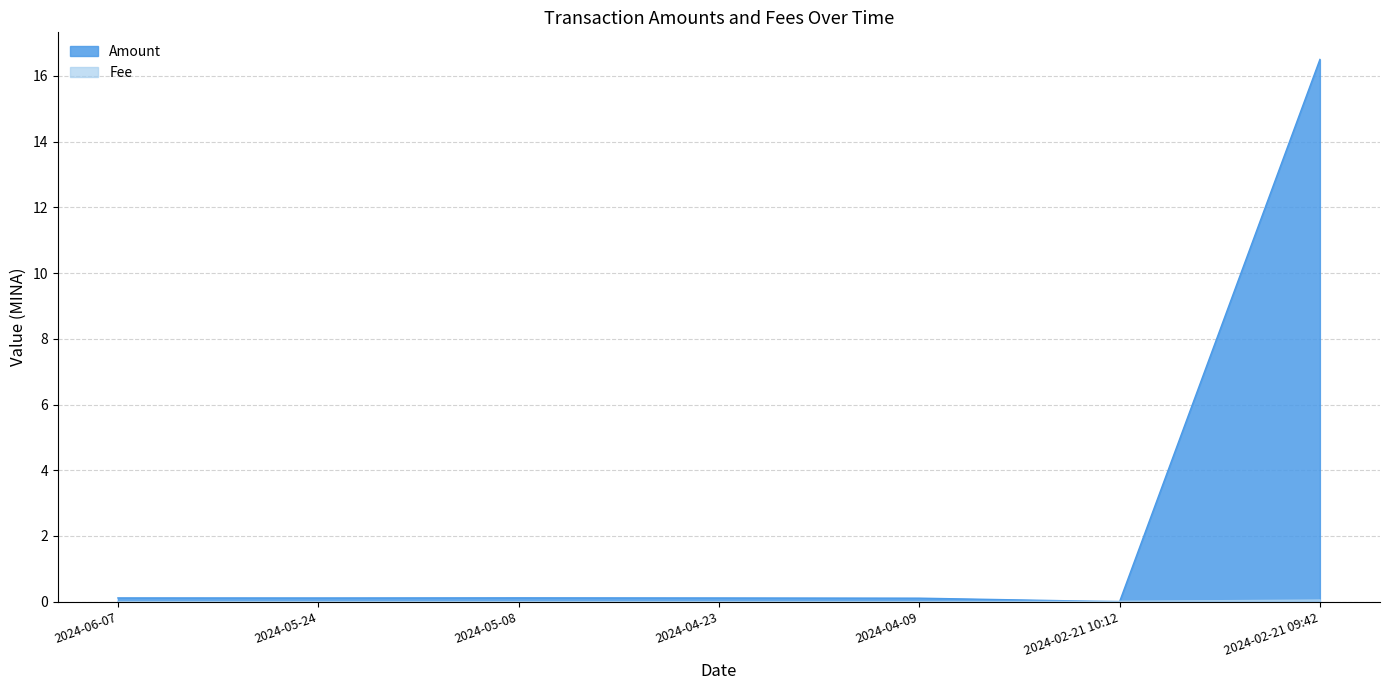

Which series ends up on top after the final intersection of Amount and Fee?

Amount